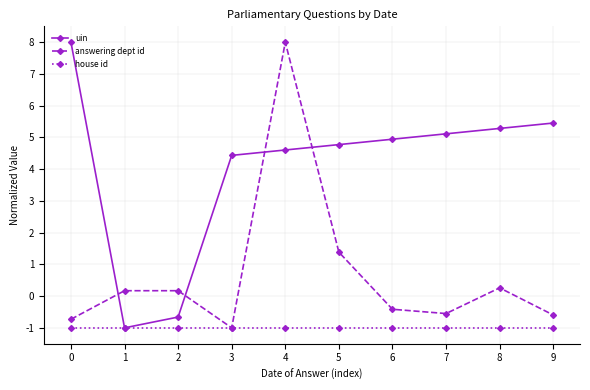

What is the difference between the maximum and minimum values in the uin series?

9.0